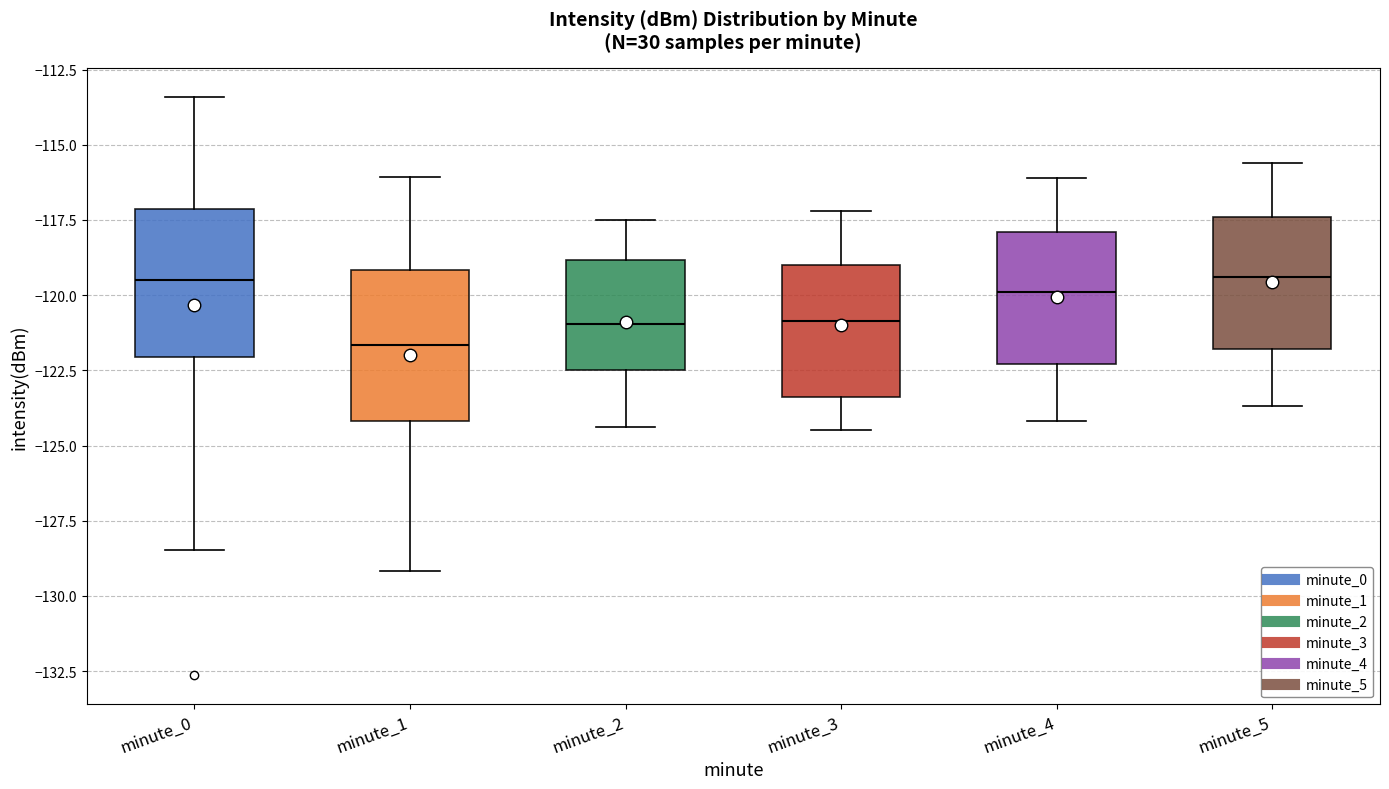

Reading left to right, read every box against the y-axis: the position of its median line, the range the box covers, and the ends of its whiskers. The values are not printed on the chart, so give them approximately, as read against the axis.

minute_0: median -119.5, box -122.0 to -117.0, whiskers -128.5 to -113.5
minute_1: median -121.5, box -124.0 to -119.0, whiskers -129.0 to -116.0
minute_2: median -121.0, box -122.5 to -119.0, whiskers -124.5 to -117.5
minute_3: median -121.0, box -123.5 to -119.0, whiskers -124.5 to -117.0
minute_4: median -120.0, box -122.5 to -118.0, whiskers -124.0 to -116.0
minute_5: median -119.5, box -122.0 to -117.5, whiskers -123.5 to -115.5